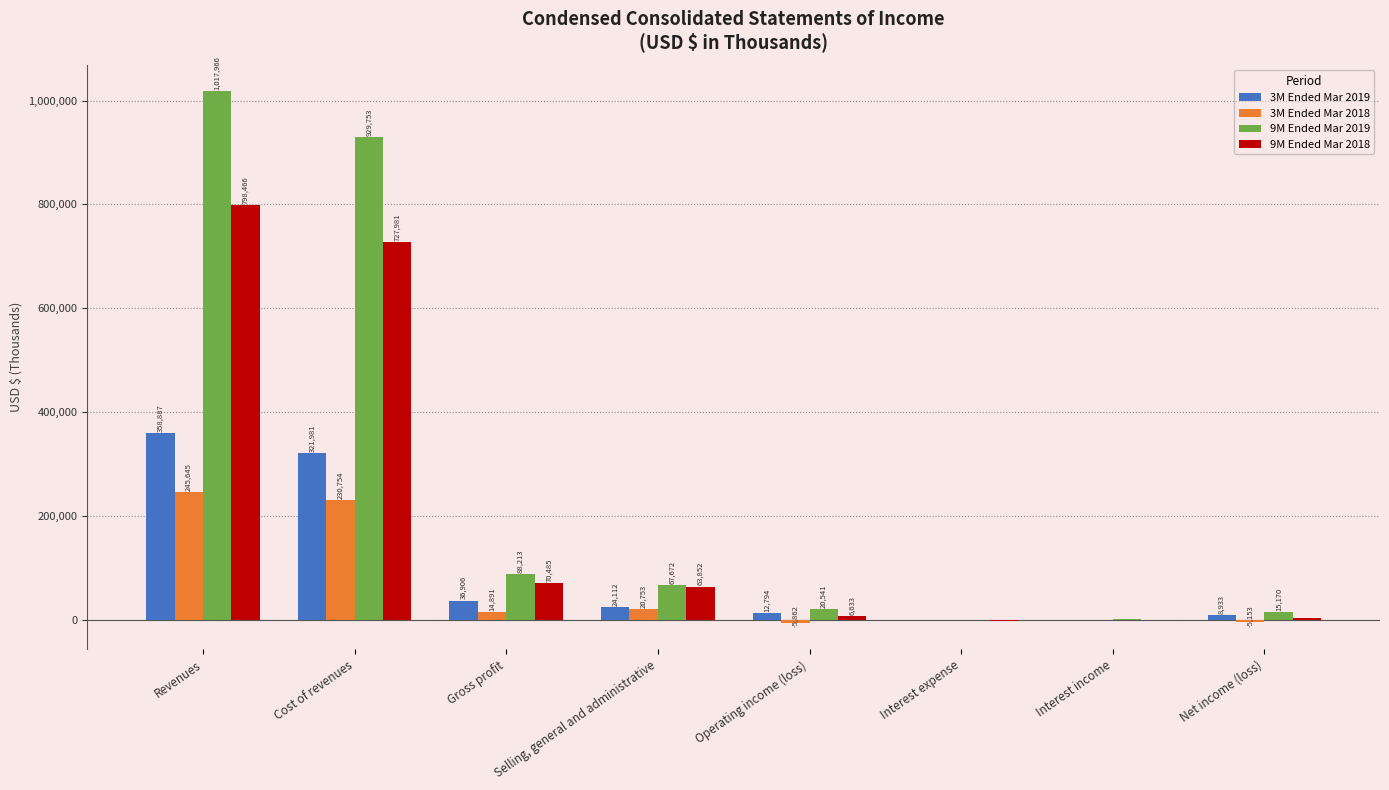

What is the highest value of the 9M Ended Mar 2019 series?

1017966